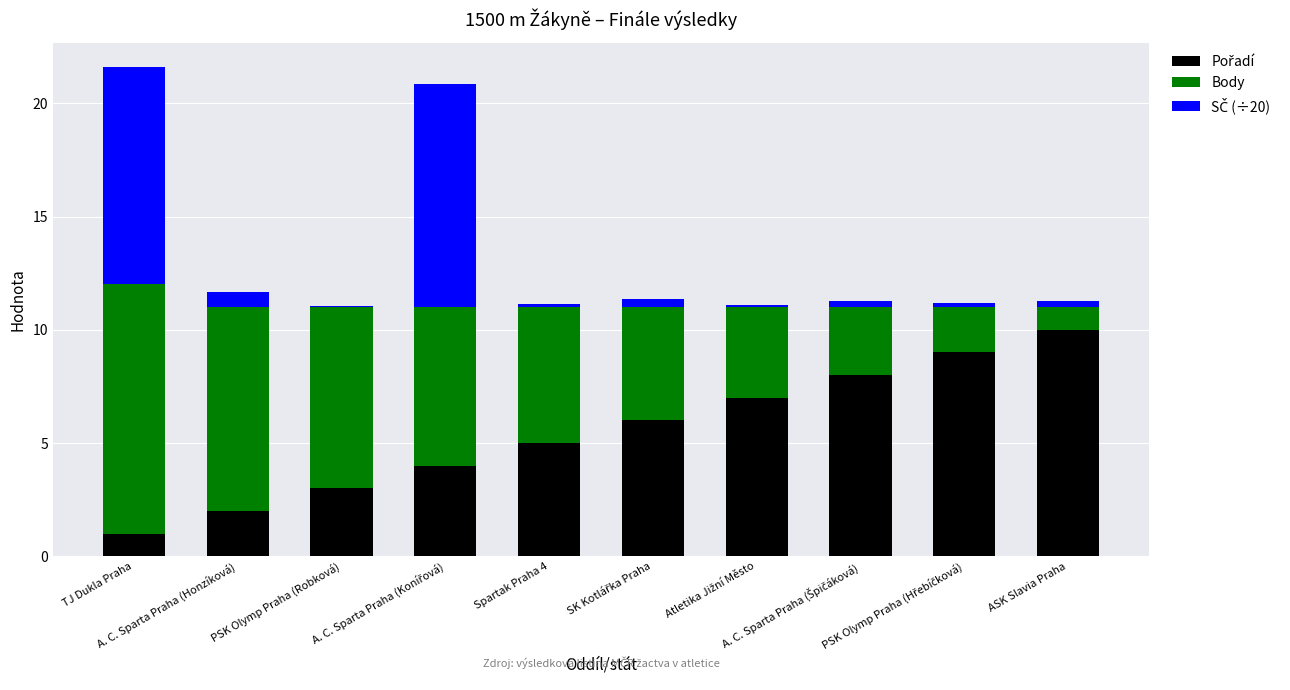

Between Spartak Praha 4 and PSK Olymp Praha (Robková), which is larger?

Spartak Praha 4